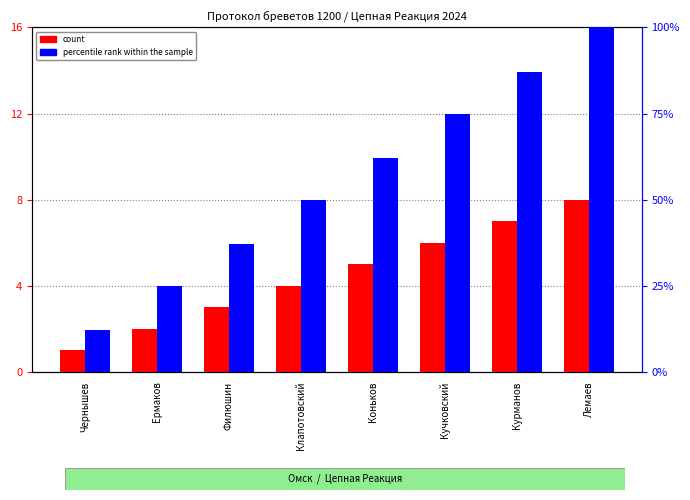

Which label corresponds to the largest value in the chart?

Лемаев